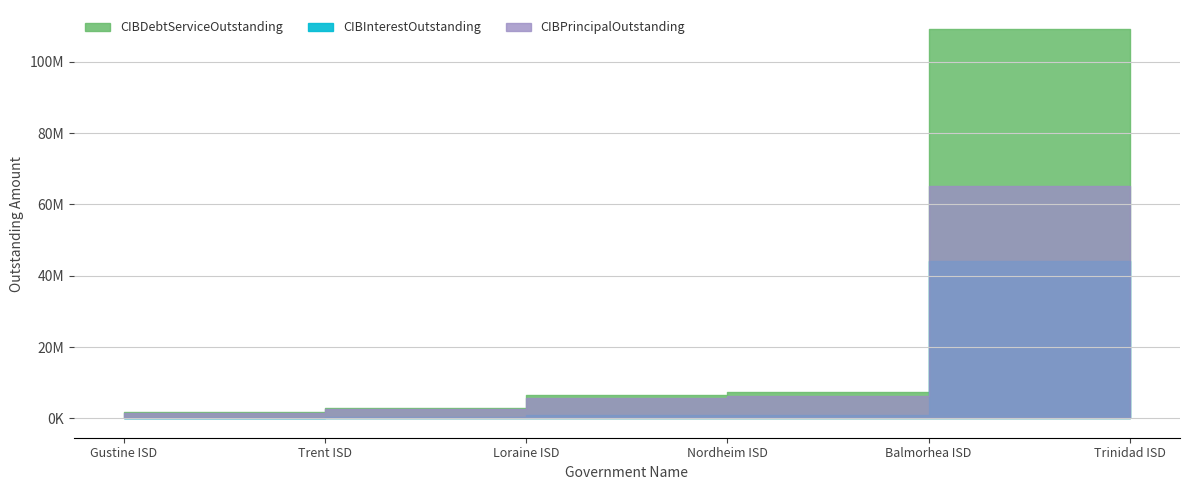

The CIBDebtServiceOutstanding series shows 4380532.1 at Loraine ISD. True or false?

False